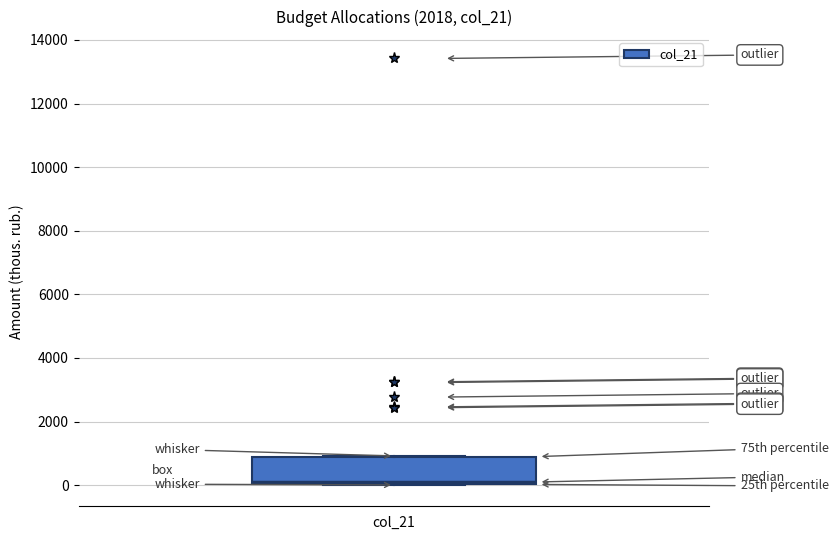

Transcribe this box plot: give where the median line is, the range the box spans, and where the two whiskers end, as read against the y-axis. The values are not printed on the chart, so give them approximately, as read against the axis.

median 200, box 0 to 800, whiskers 0 to 1000